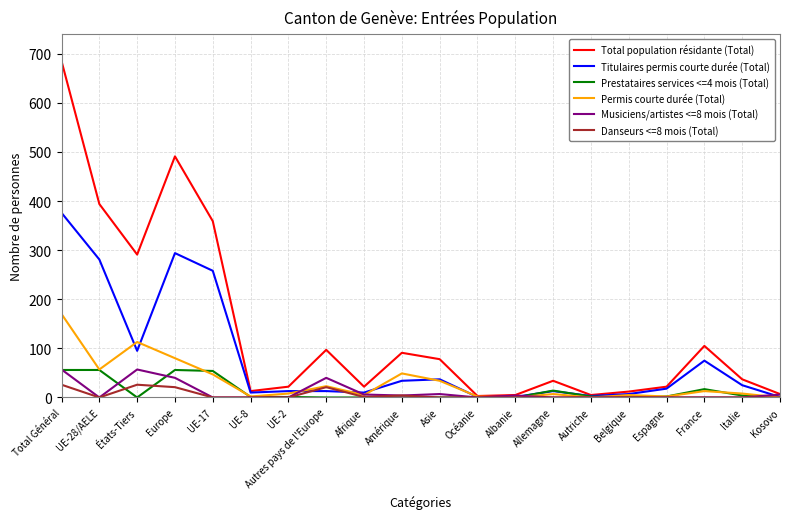

Is the value of Musiciens/artistes <=8 mois (Total) at Asie greater than the value of Danseurs <=8 mois (Total) at Kosovo?

Yes